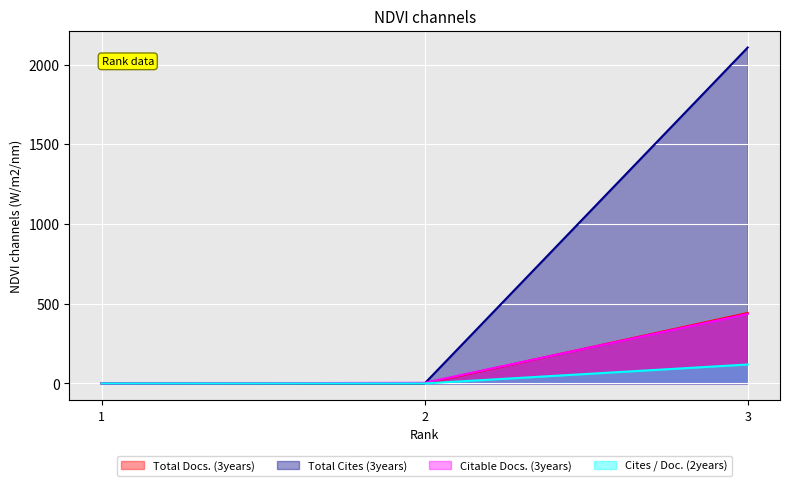

At which category is the sum across all series the highest?

3